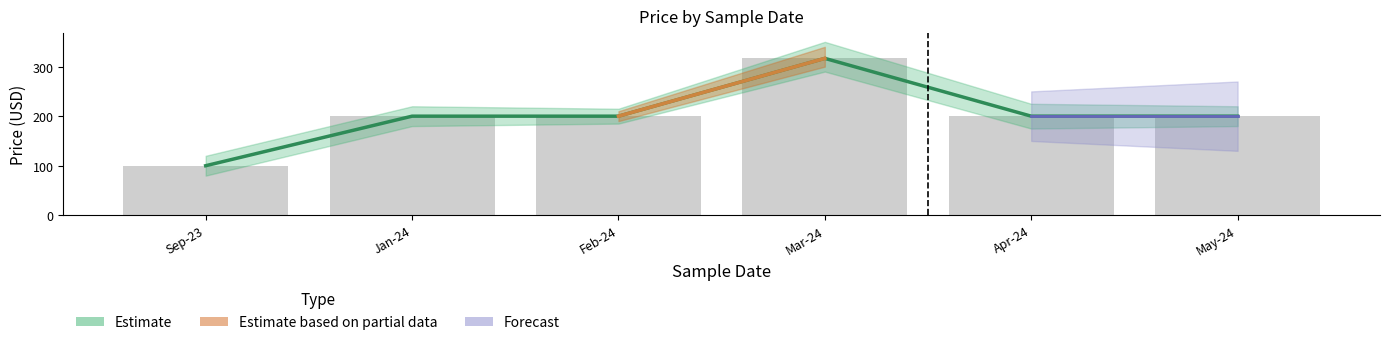

At which category does the chart reach its peak across all series?

Mar-24